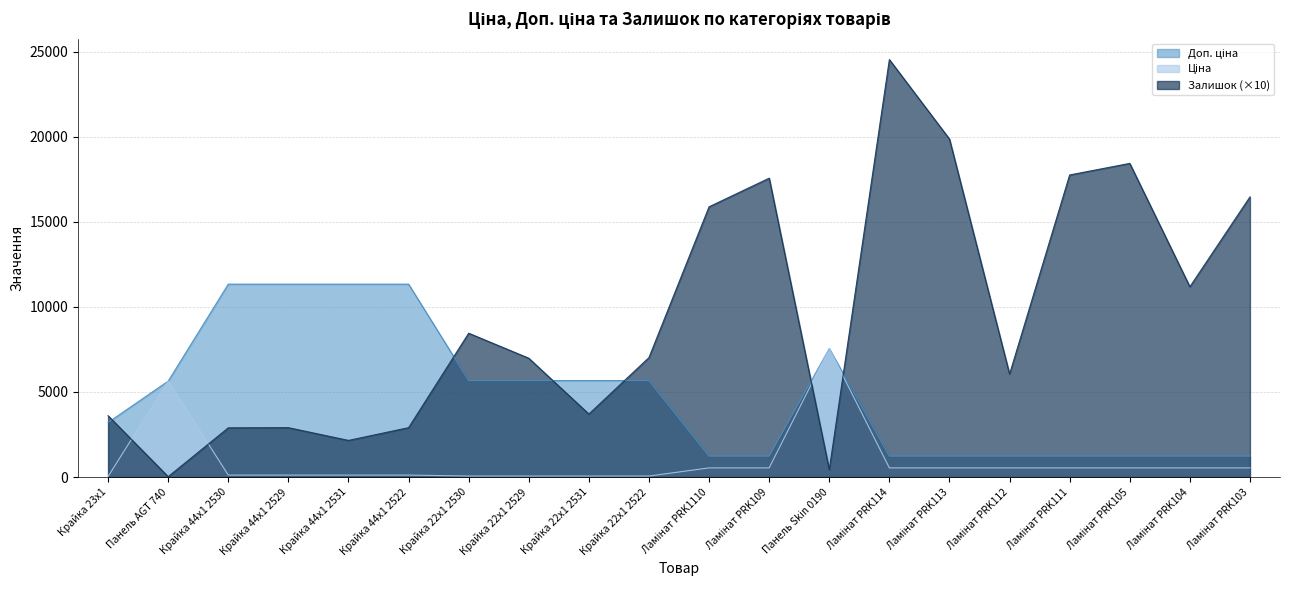

What position from the right is Ламінат PRK1110?

10